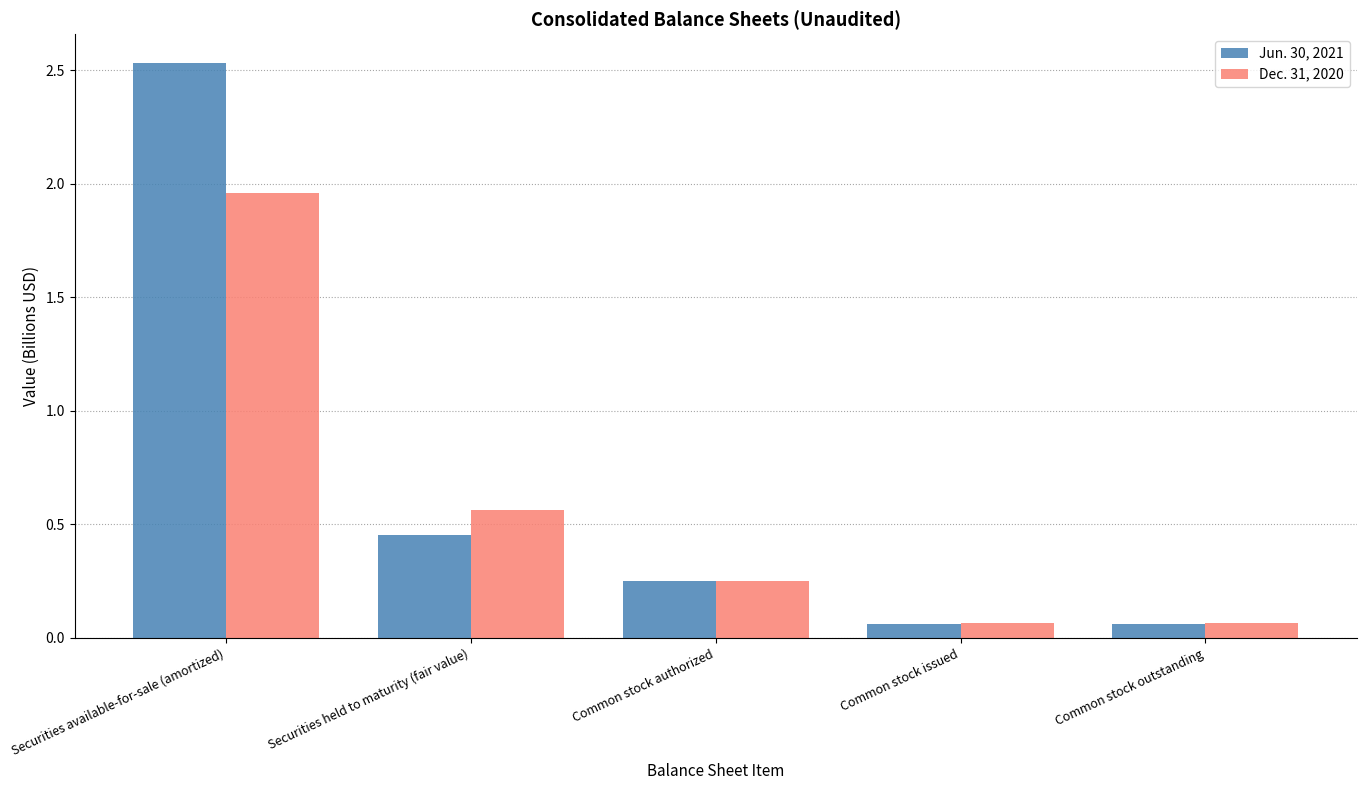

Are the bars grouped side by side (vs. stacked)?

Yes